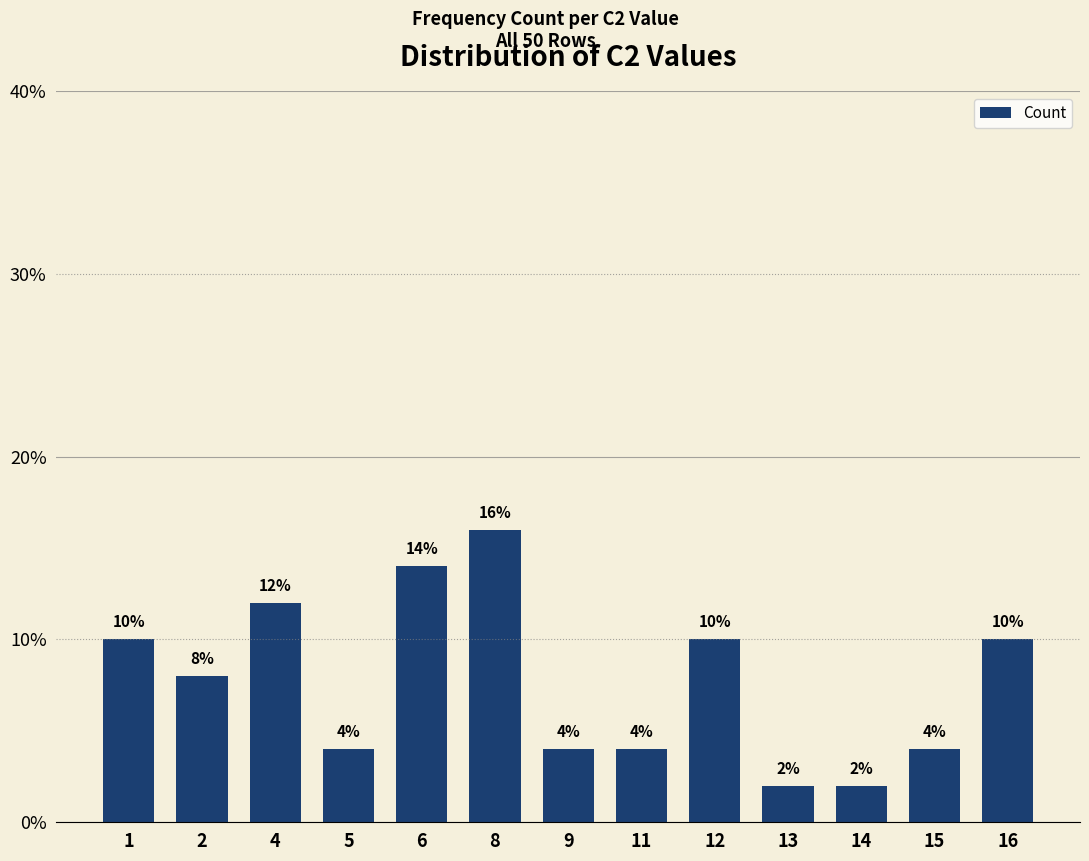

Count the number of data series in this chart.

1